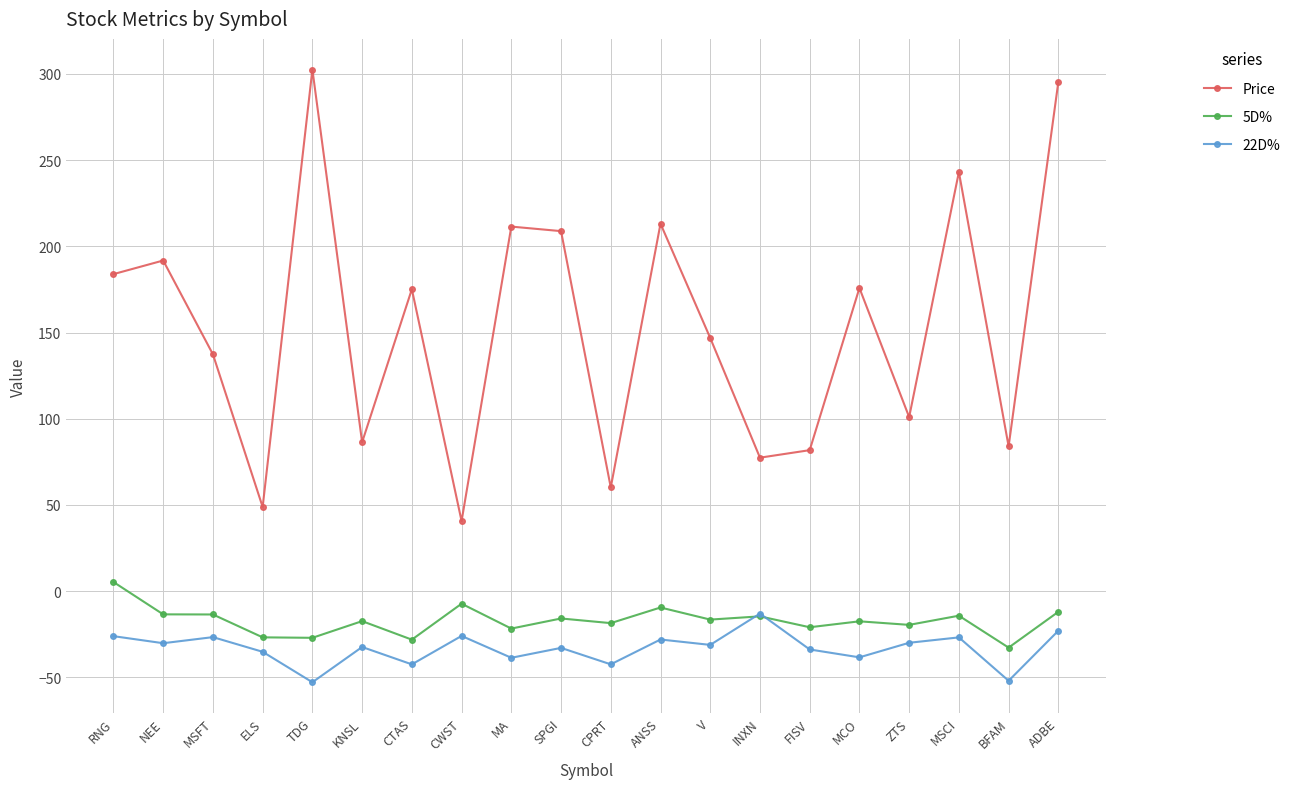

What is the difference between the highest and lowest values at MSCI?

269.9